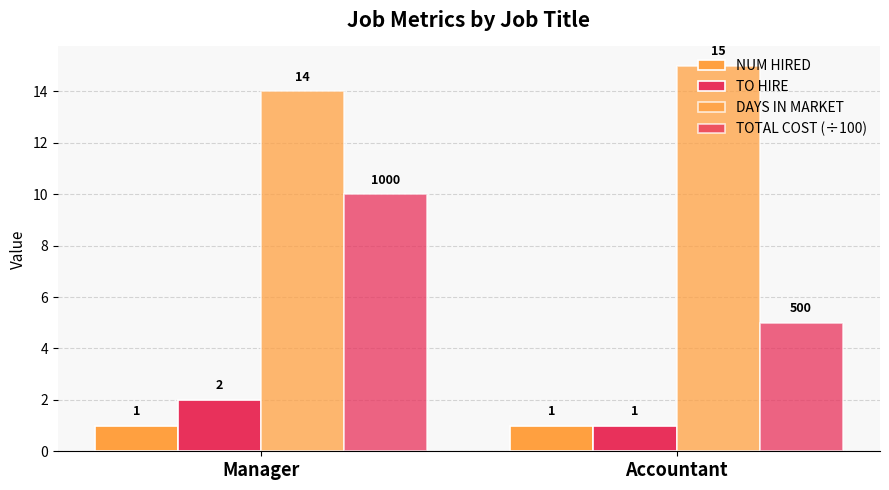

Does the chart contain any negative values?

No